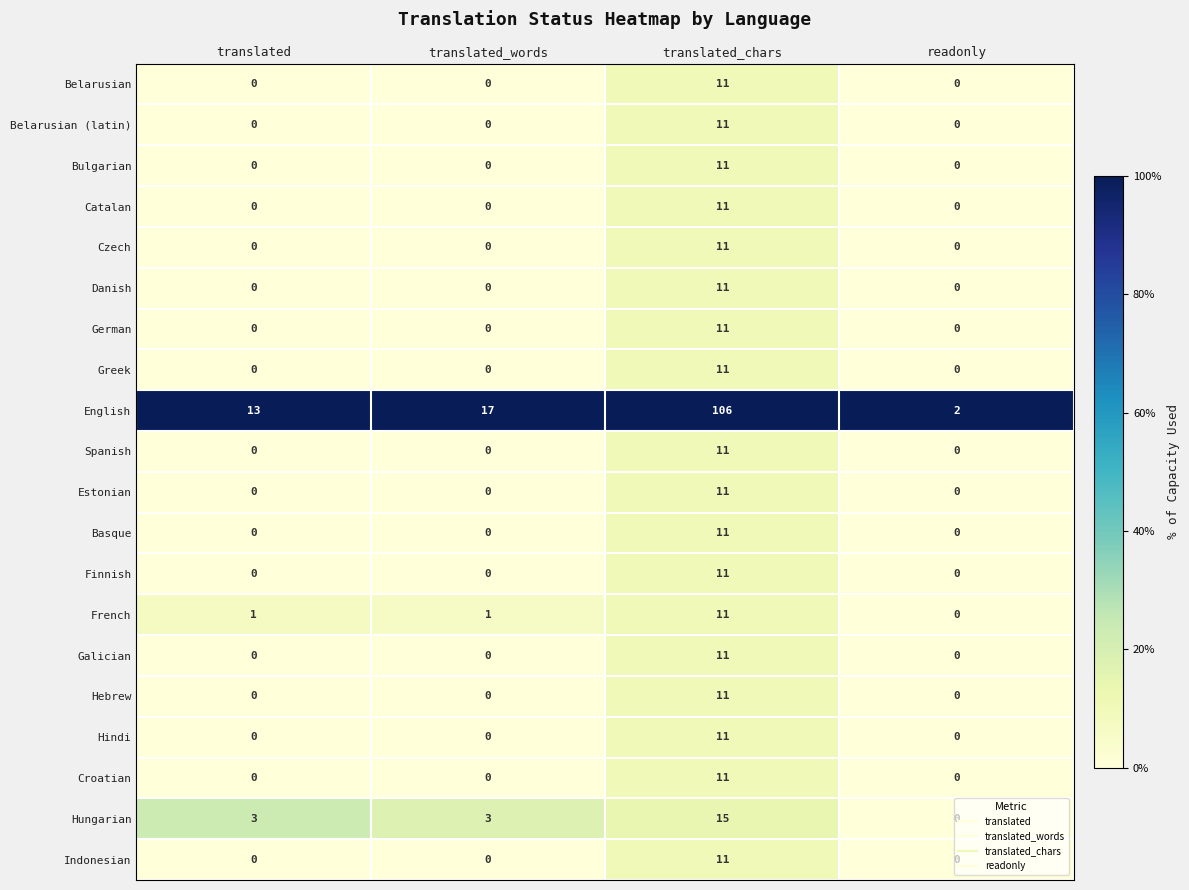

The value of Spanish at translated_chars is 15. True or false?

False